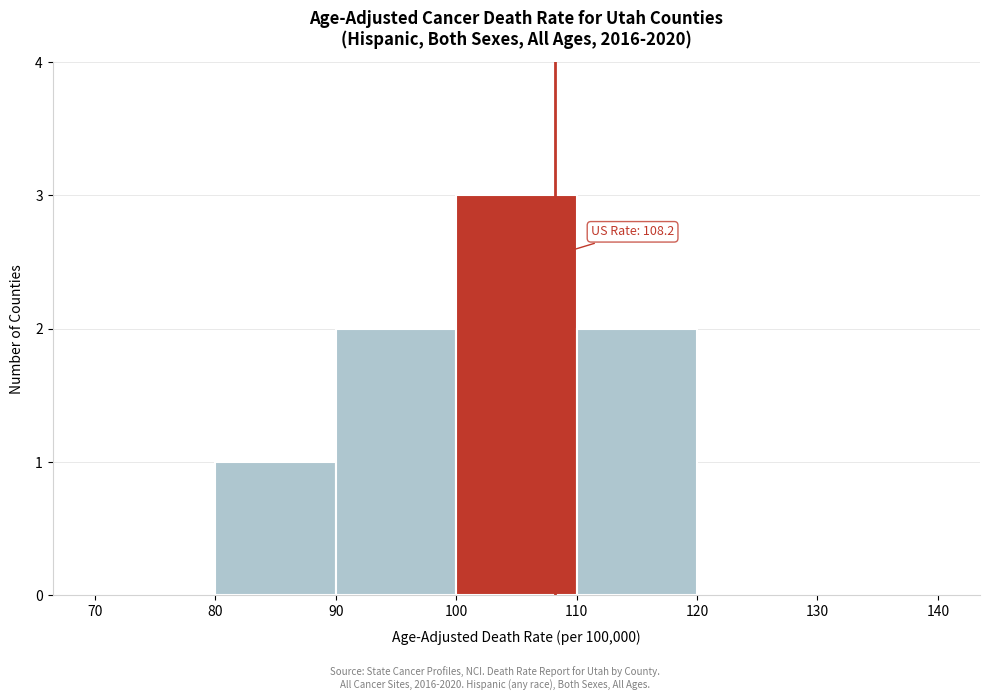

Over which range of the x-axis is the bar tallest?

100 to 110